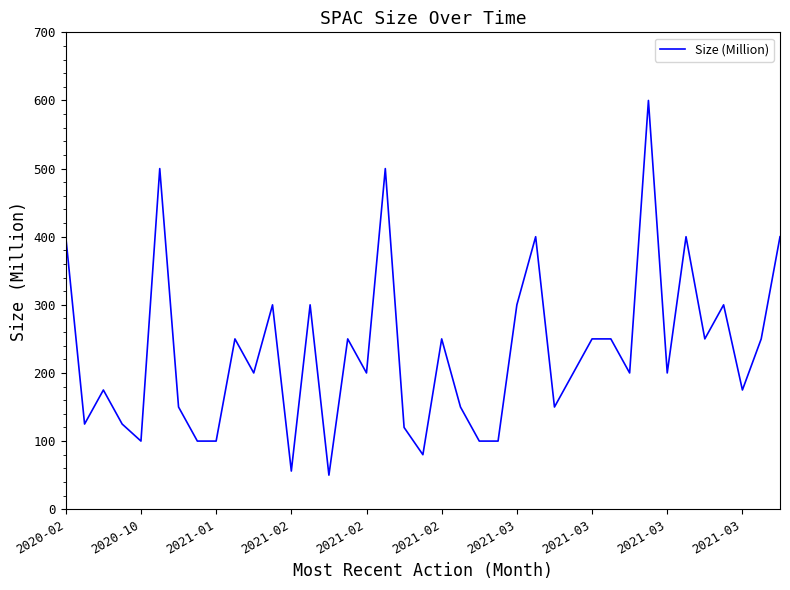

What is the minimum value shown in the chart?

50